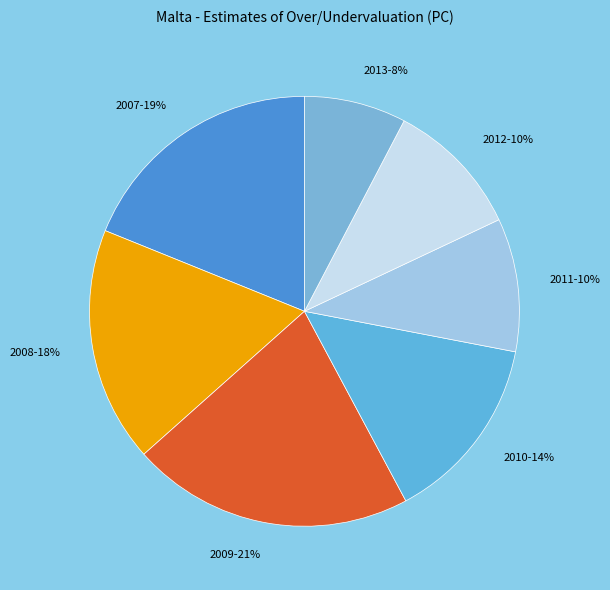

Does 2010 represent more than half of the total?

No